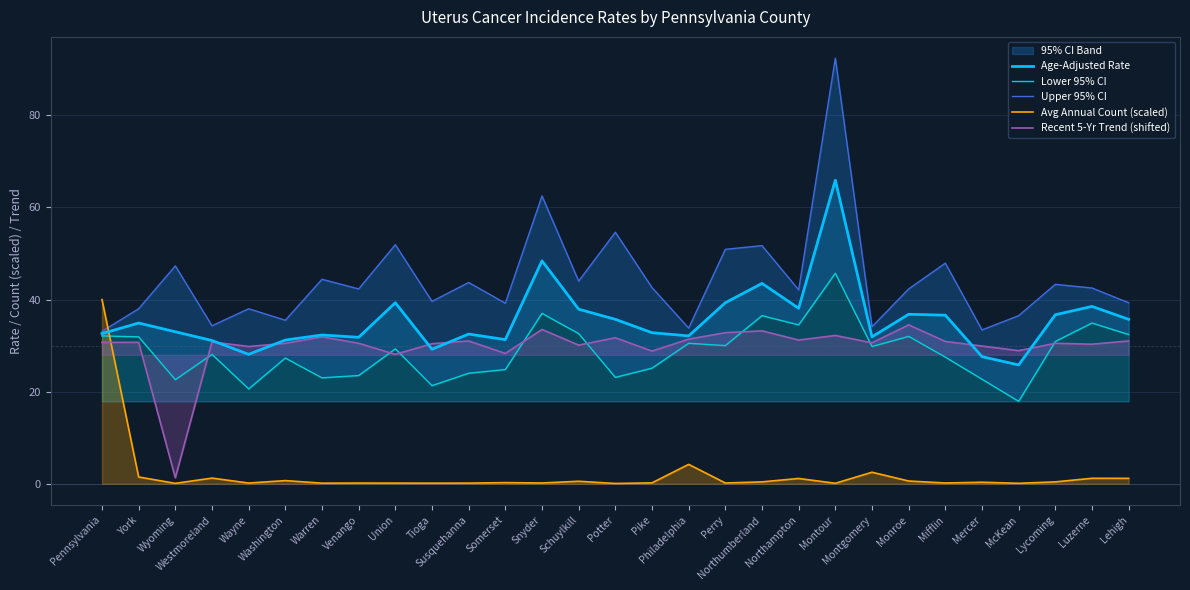

How many lines are shown in the chart?

5